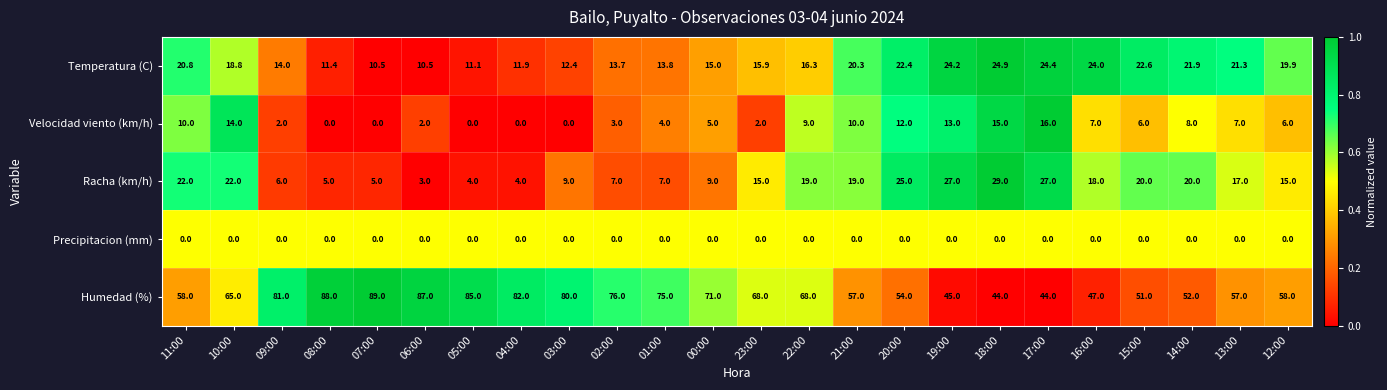

Which series has the largest total across all categories?

Humedad (%)